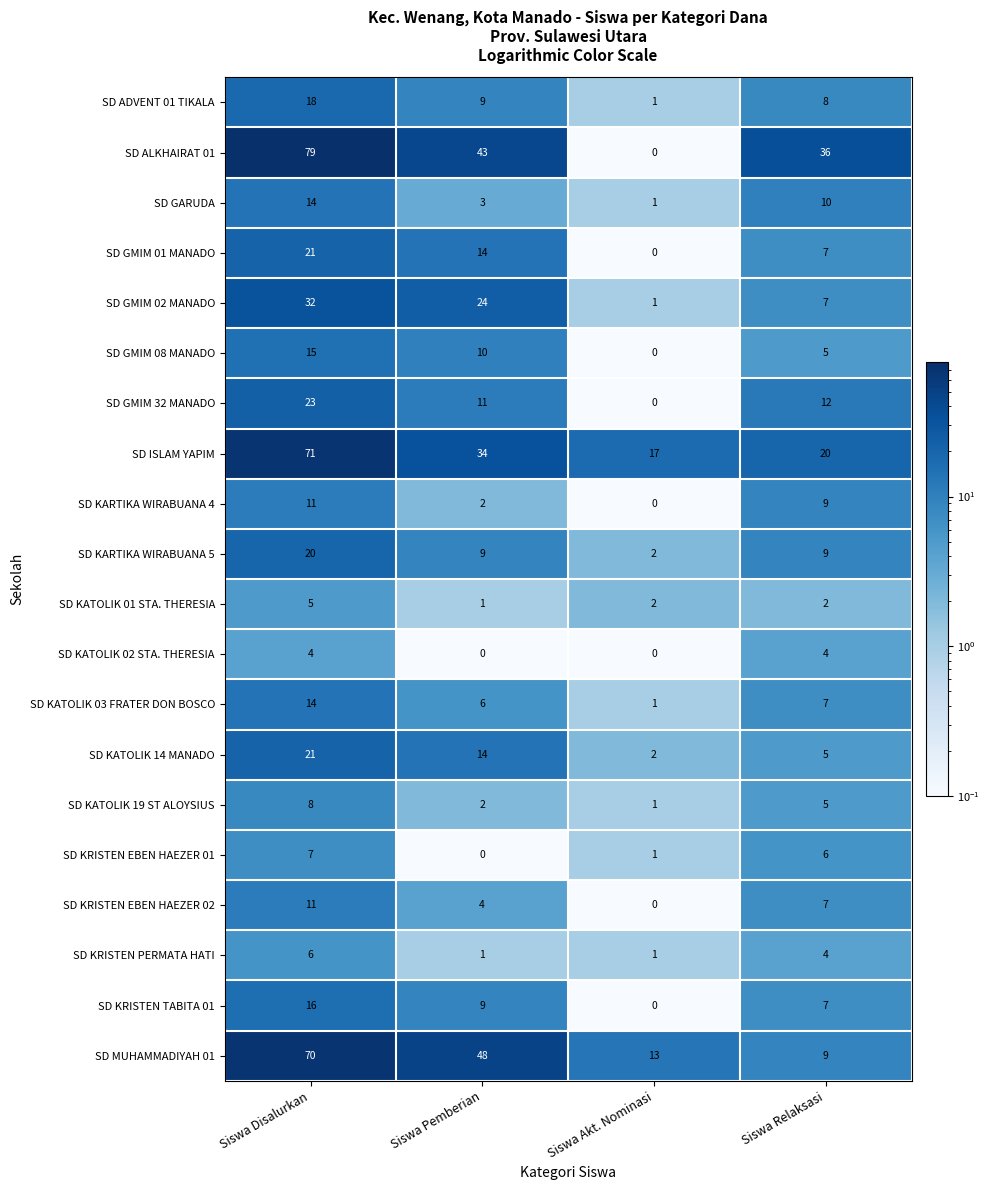

Is it true that SD KATOLIK 01 STA. THERESIA equals 7 at Siswa Disalurkan?

False